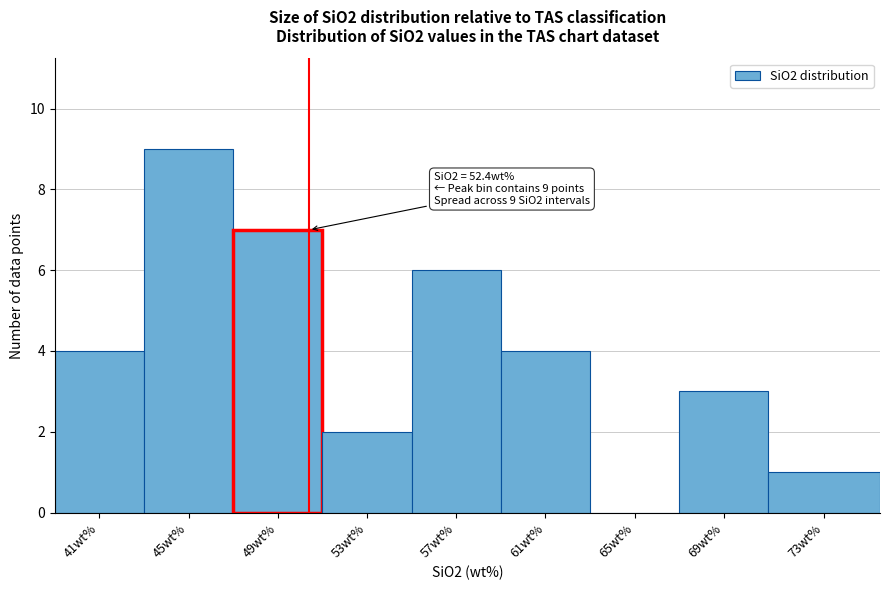

Reading left to right, list all the values displayed in this chart.

41wt%=4	45wt%=9	49wt%=7	53wt%=2	57wt%=6	61wt%=4	65wt%=0	69wt%=3	73wt%=1